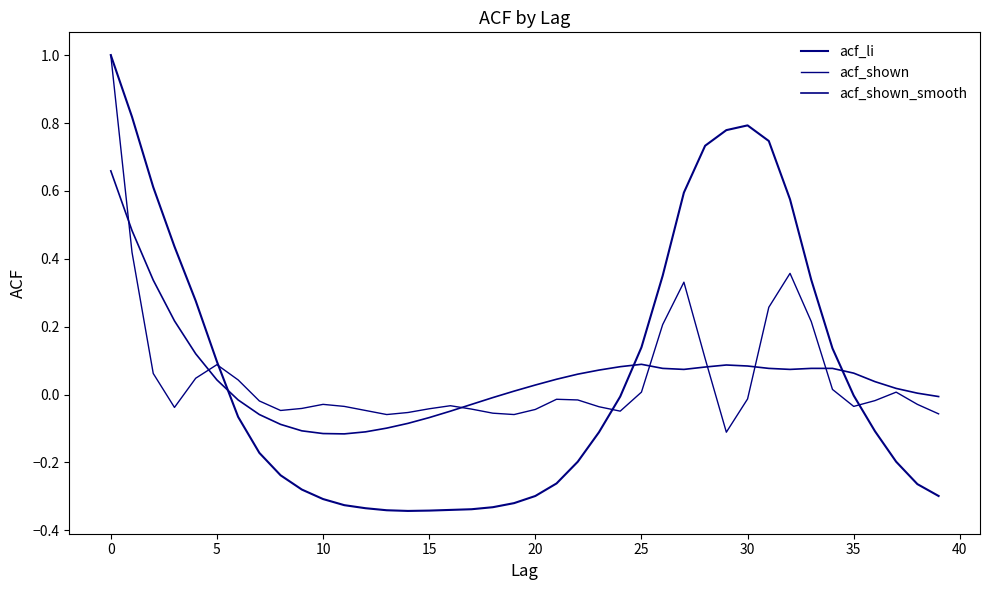

How many times do acf_shown_smooth and acf_li cross each other?

3